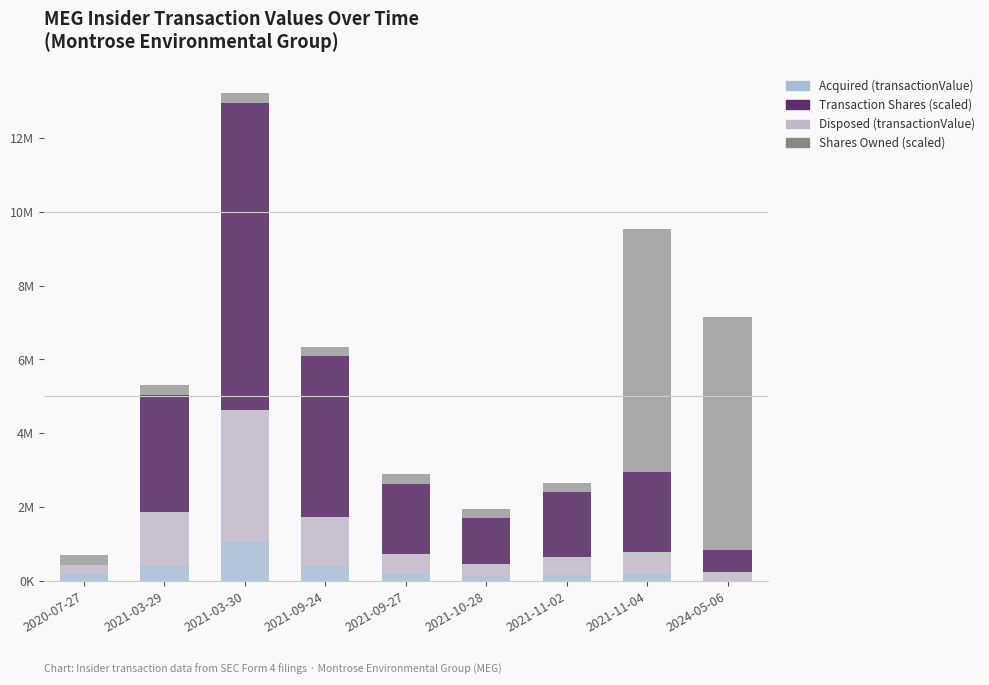

Are the bars horizontal?

No